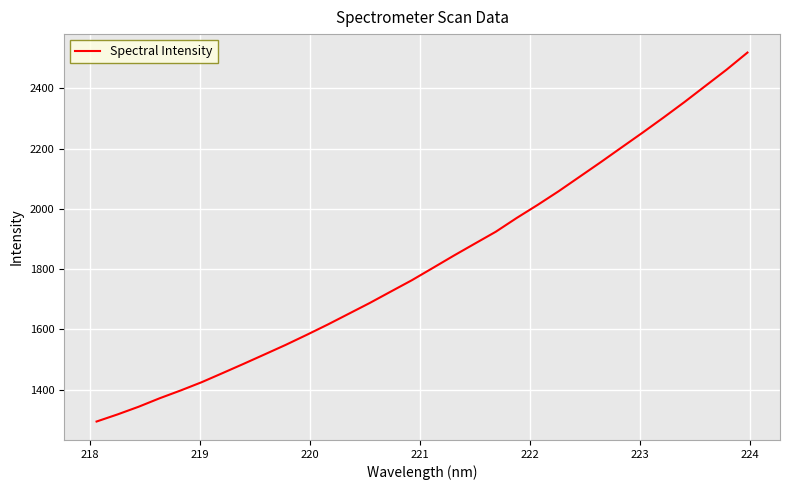

What is the minimum value shown in the chart?

1294.3